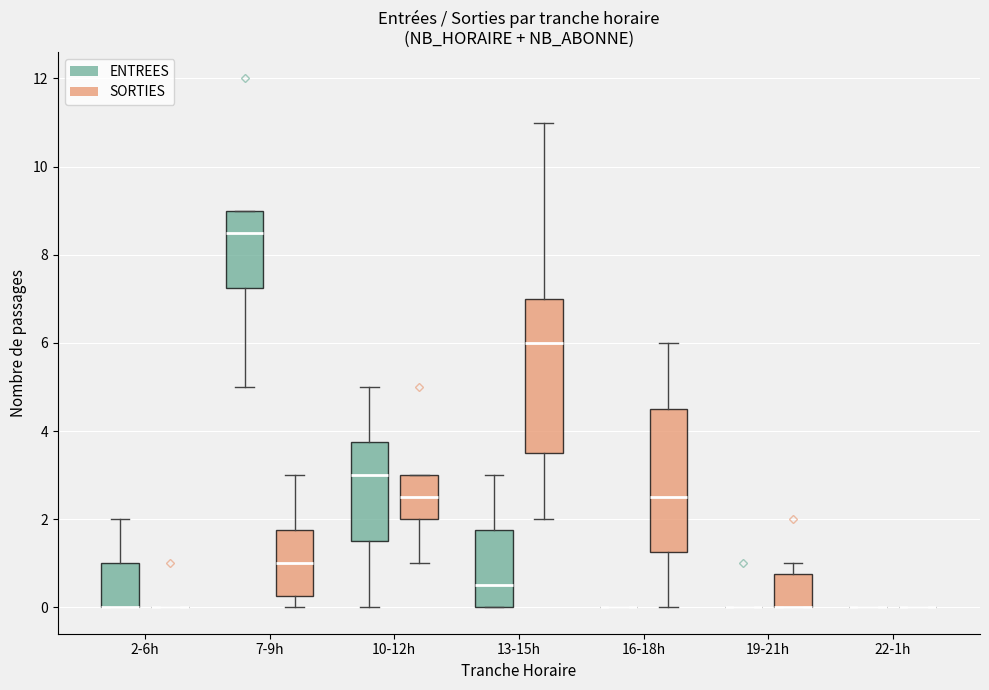

Reading left to right, read every box against the y-axis: the position of its median line, the range the box covers, and the ends of its whiskers. The values are not printed on the chart, so give them approximately, as read against the axis.

2-6h (ENTREES): median 0.0 (drawn on the box's lower edge), box 0.0 to 1.0, whiskers 0.0 to 2.0
2-6h (SORTIES): box collapsed to a line at 0.0, whiskers 0.0 to 0.0
7-9h (ENTREES): median 8.6, box 7.2 to 9.0, whiskers 5.0 to 9.0
7-9h (SORTIES): median 1.0, box 0.2 to 1.8, whiskers 0.0 to 3.0
10-12h (ENTREES): median 3.0, box 1.6 to 3.8, whiskers 0.0 to 5.0
10-12h (SORTIES): median 2.6, box 2.0 to 3.0, whiskers 1.0 to 3.0
13-15h (ENTREES): median 0.6, box 0.0 to 1.8, whiskers 0.0 to 3.0
13-15h (SORTIES): median 6.0, box 3.6 to 7.0, whiskers 2.0 to 11.0
16-18h (ENTREES): box collapsed to a line at 0.0, whiskers 0.0 to 0.0
16-18h (SORTIES): median 2.6, box 1.2 to 4.6, whiskers 0.0 to 6.0
19-21h (ENTREES): box collapsed to a line at 0.0, whiskers 0.0 to 0.0
19-21h (SORTIES): median 0.0 (drawn on the box's lower edge), box 0.0 to 0.8, whiskers 0.0 to 1.0
22-1h (ENTREES): box collapsed to a line at 0.0, whiskers 0.0 to 0.0
22-1h (SORTIES): box collapsed to a line at 0.0, whiskers 0.0 to 0.0